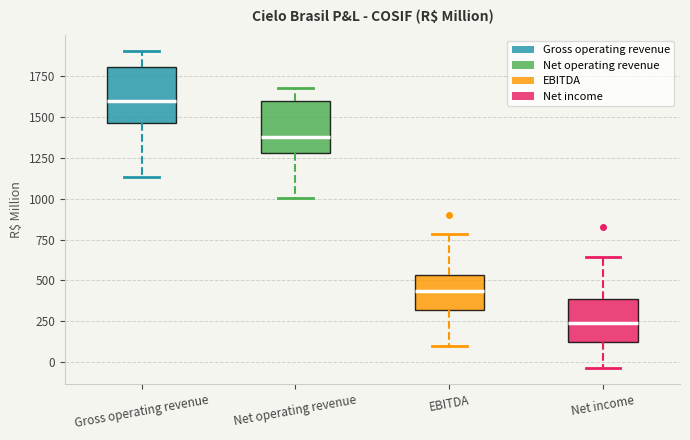

Where is the upper edge of the box for Gross operating revenue on the y-axis? The values are not printed on the chart, so give them approximately, as read against the axis.

1800